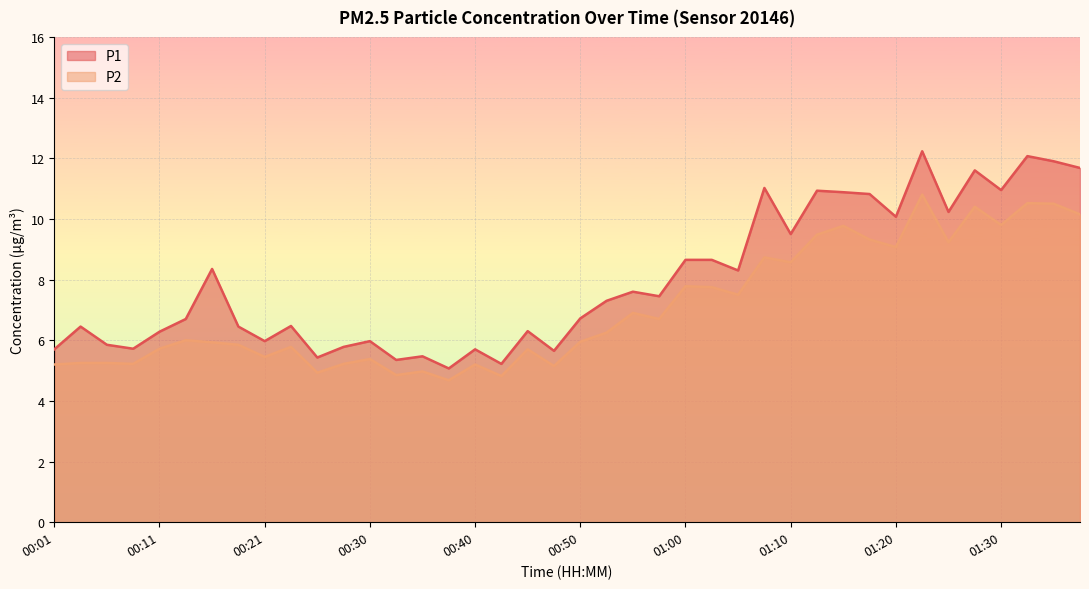

What position from the left is 00:30?

13